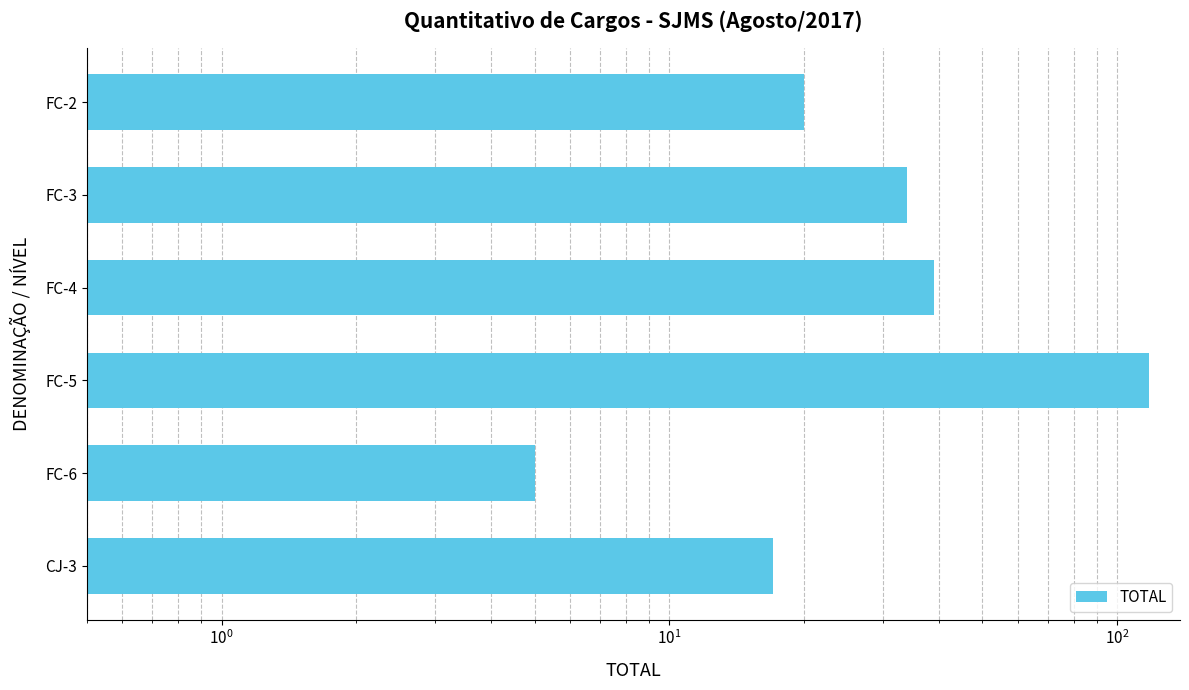

The value at FC-3 is 15. True or false?

False